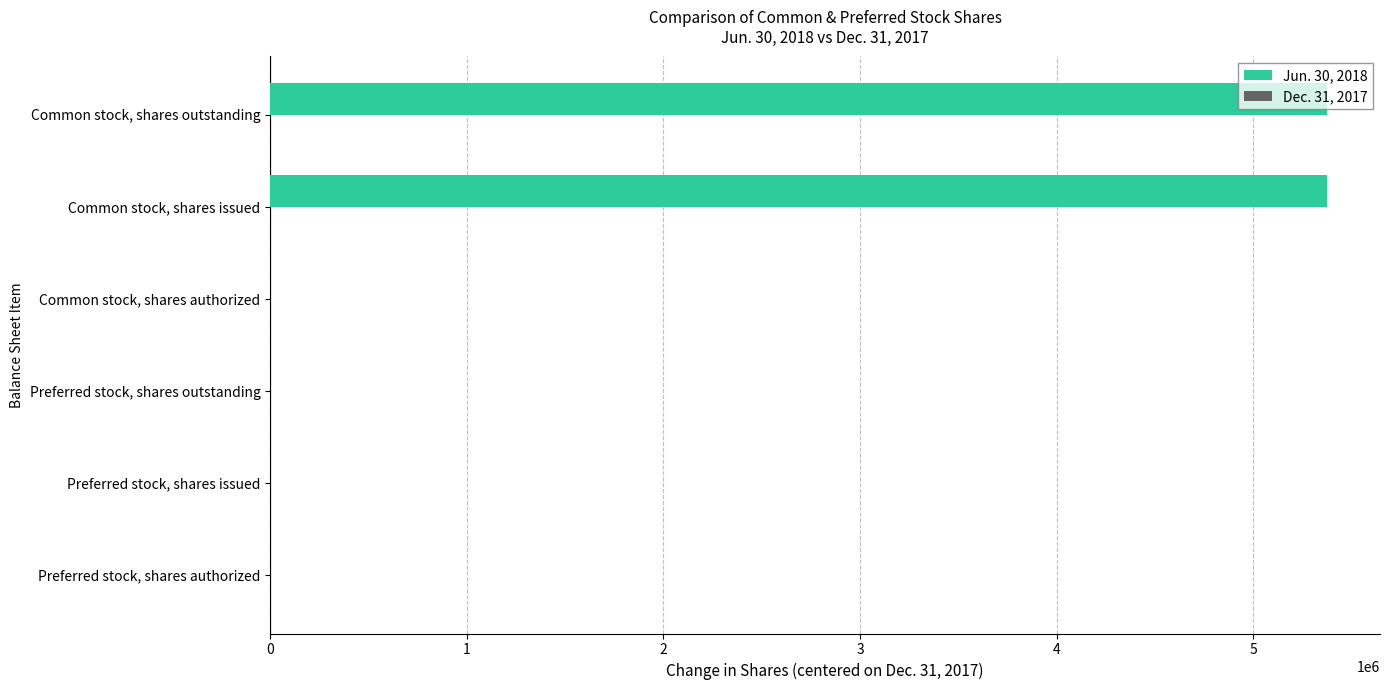

What is the change in value from Preferred stock, shares outstanding to Common stock, shares issued?

+5375000